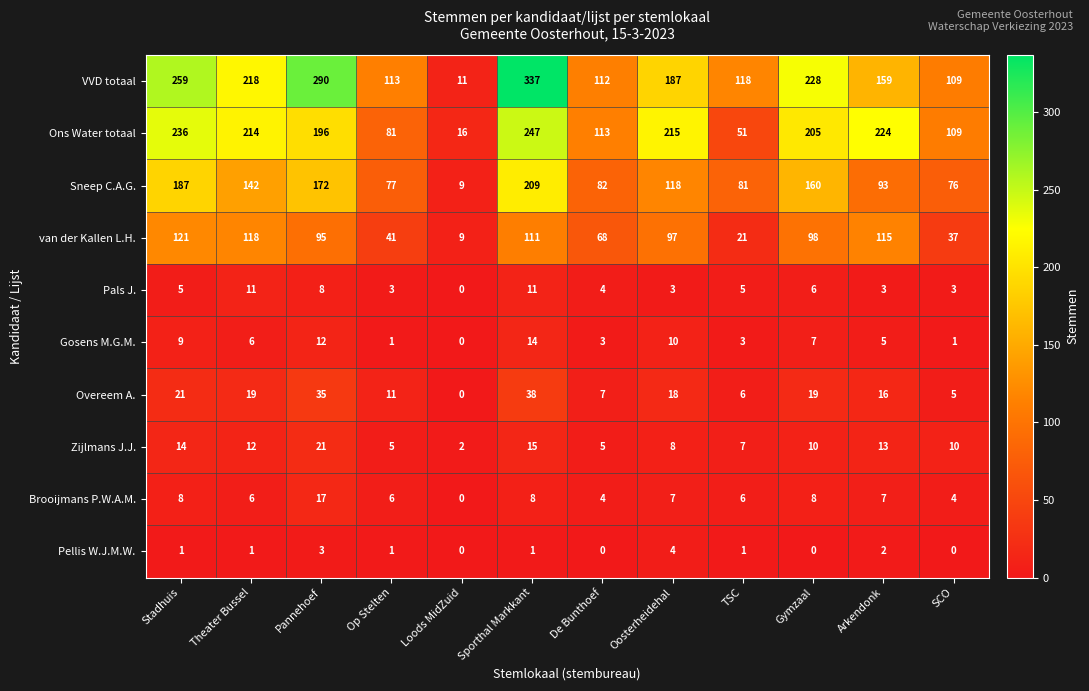

Is the value of van der Kallen L.H. at Oosterheidehal greater than the value of Pals J. at Oosterheidehal?

Yes